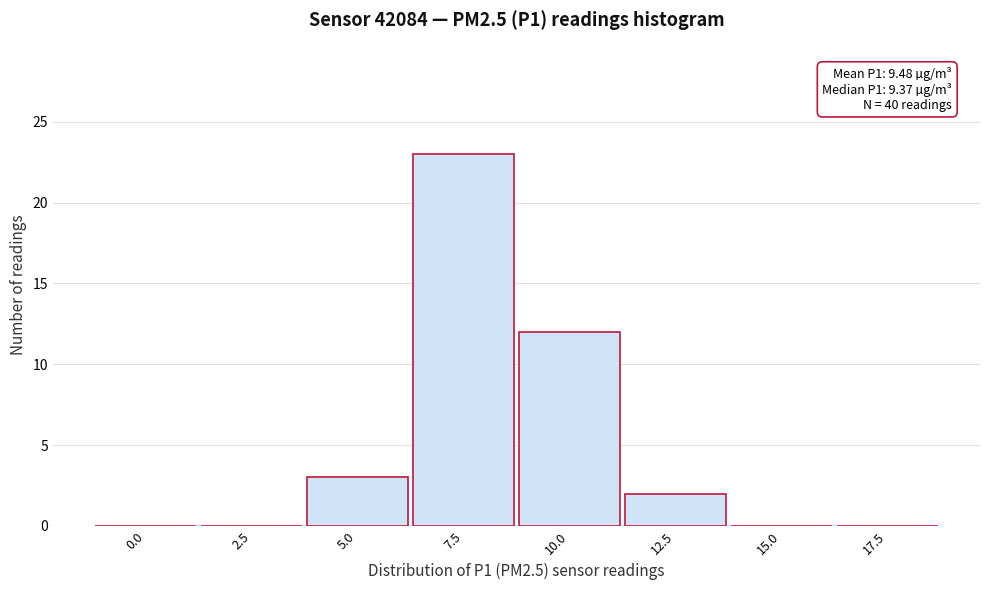

Reading left to right, extract all data points from this chart.

0.0=0	2.5=0	5.0=3	7.5=23	10.0=12	12.5=2	15.0=0	17.5=0